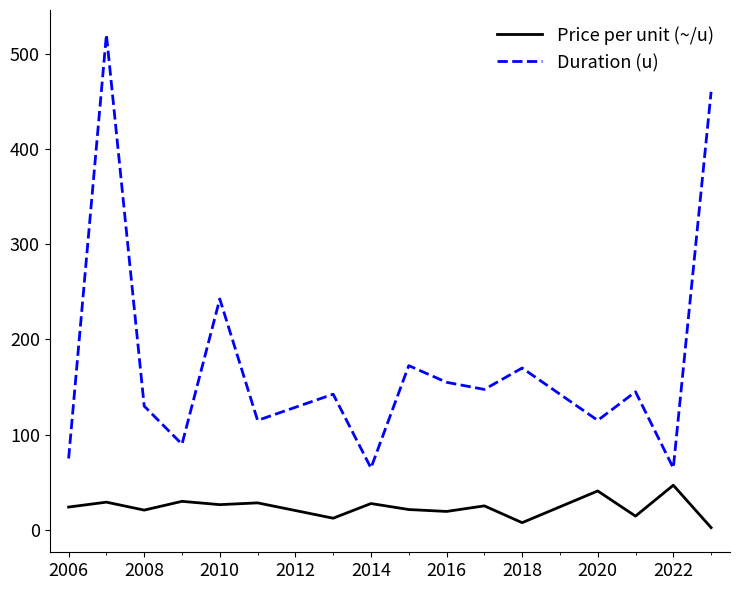

Which series has the largest range (max minus min)?

Duration (u)